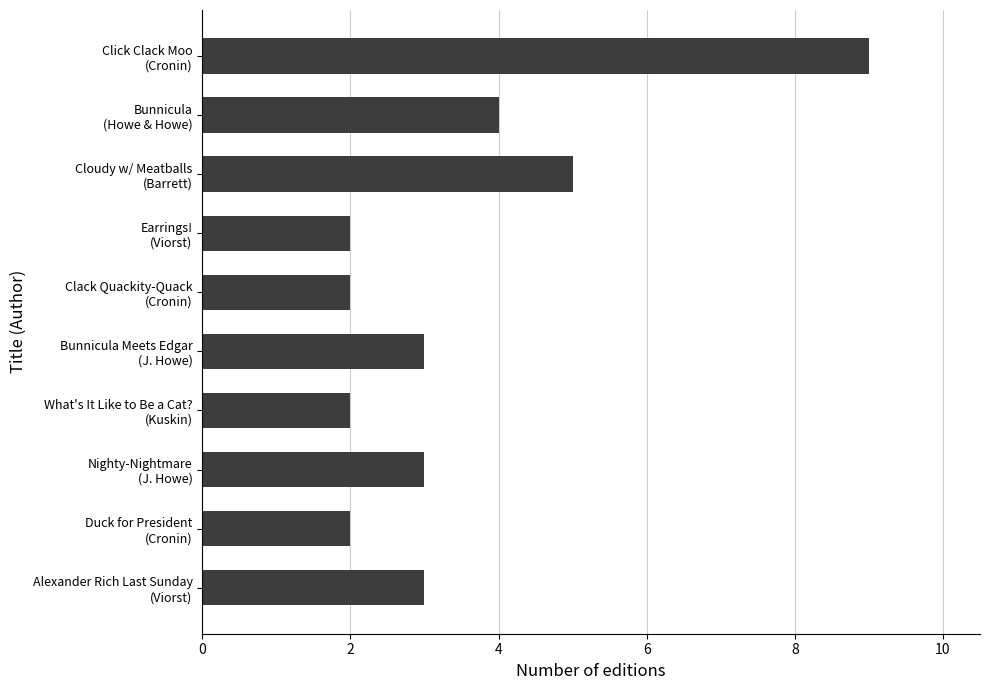

How many values are between 2 and 4?

8